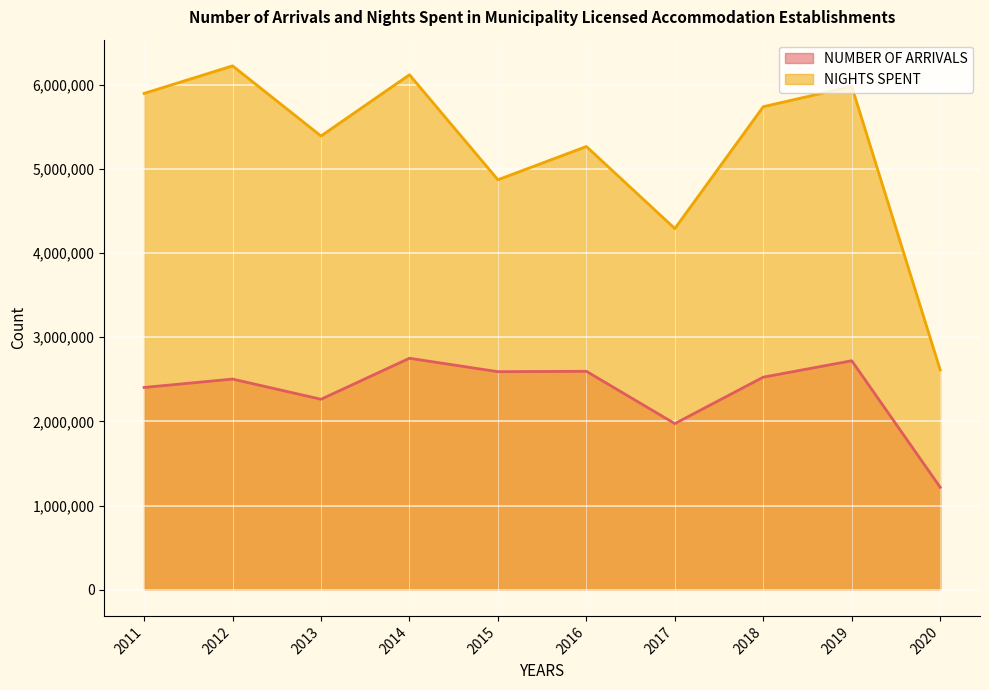

Where is the first local minimum for NIGHTS SPENT?

2013